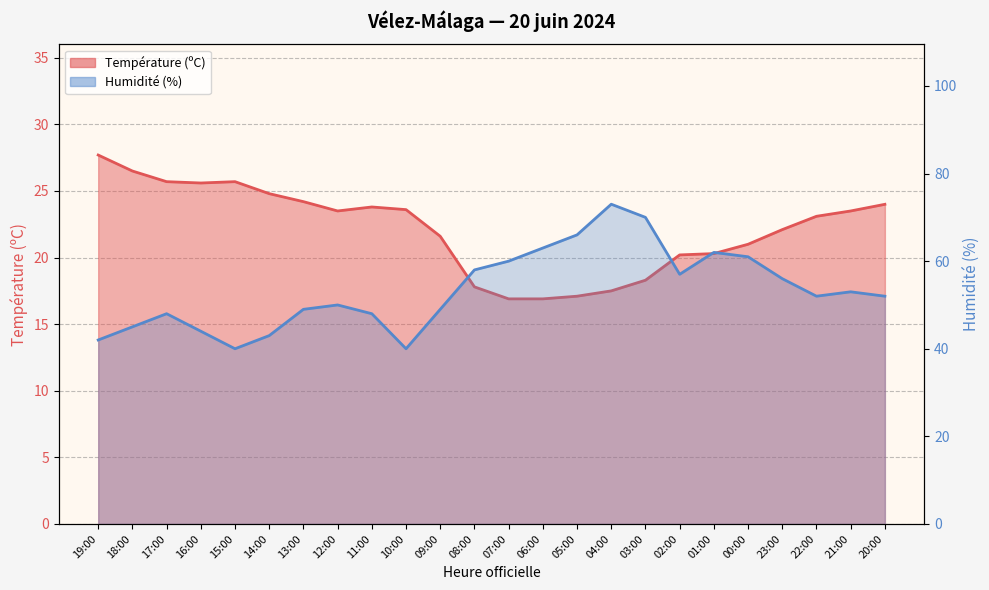

What value does the Température (ºC) series have at 06:00?

16.9